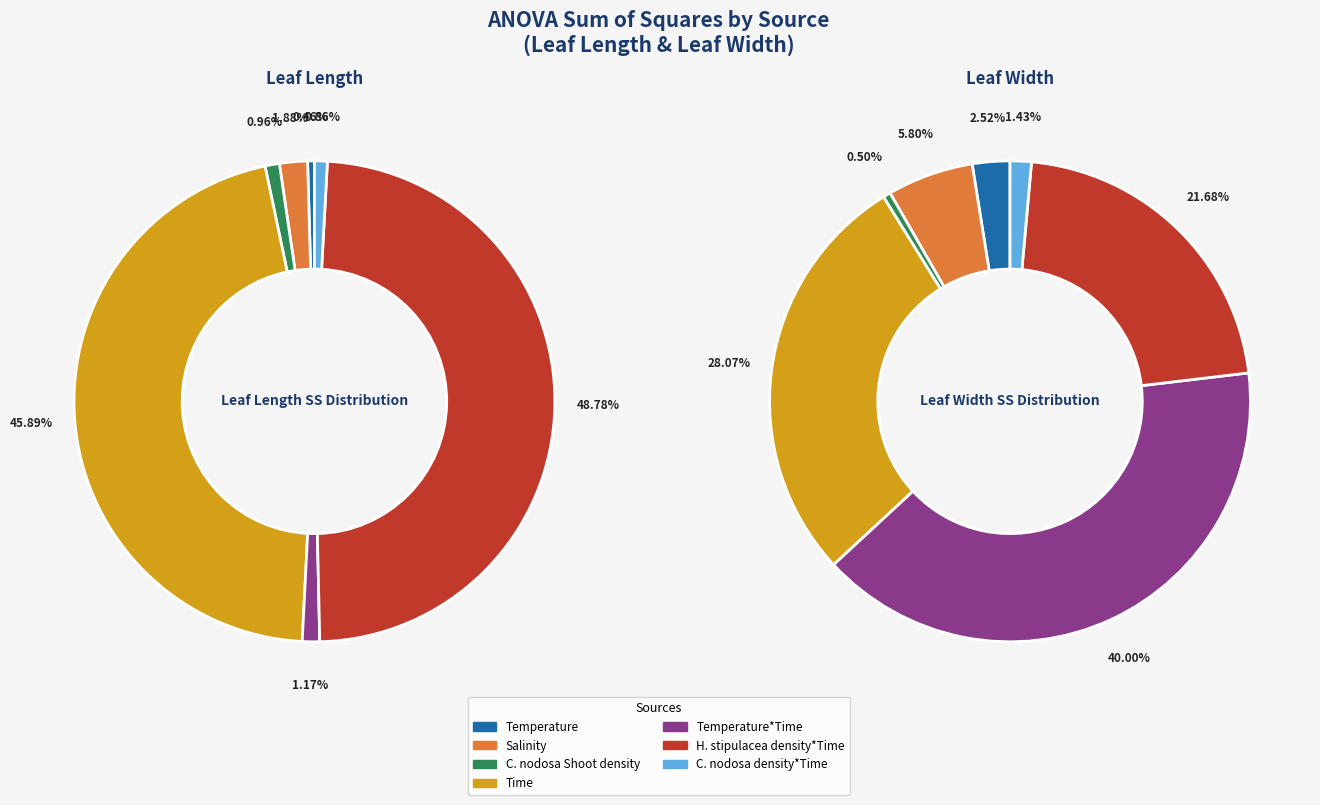

Does 2 account for over 50% of the chart?

No